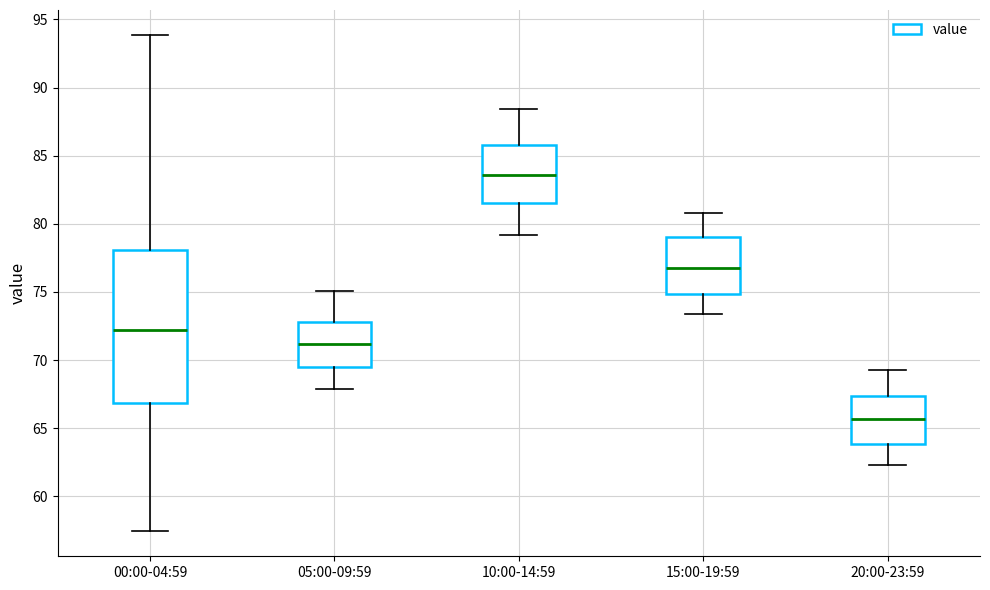

Reading left to right, read every box against the y-axis: the position of its median line, the range the box covers, and the ends of its whiskers. The values are not printed on the chart, so give them approximately, as read against the axis.

00:00-04:59: median 72.0, box 67.0 to 78.0, whiskers 57.5 to 94.0
05:00-09:59: median 71.0, box 69.5 to 73.0, whiskers 68.0 to 75.0
10:00-14:59: median 83.5, box 81.5 to 86.0, whiskers 79.0 to 88.5
15:00-19:59: median 77.0, box 75.0 to 79.0, whiskers 73.5 to 81.0
20:00-23:59: median 65.5, box 64.0 to 67.5, whiskers 62.5 to 69.5